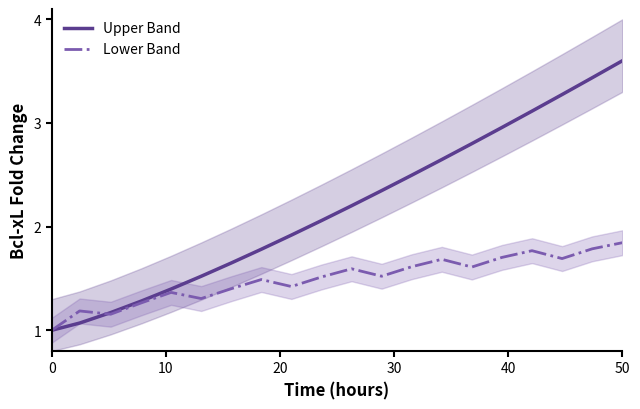

List the series in order of their overall mean, highest first.

Upper Band, Lower Band